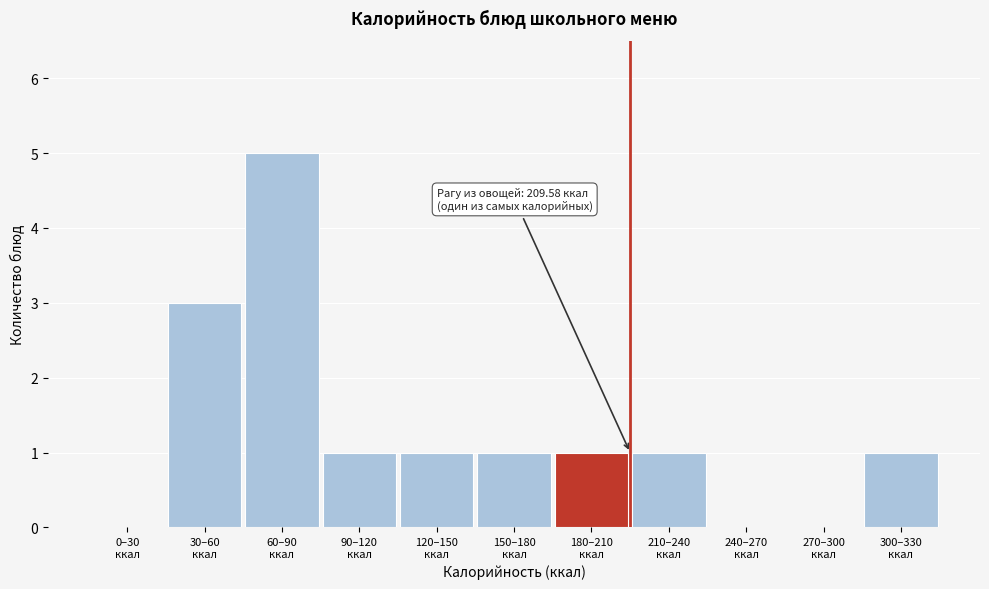

What is the greatest value displayed?

5